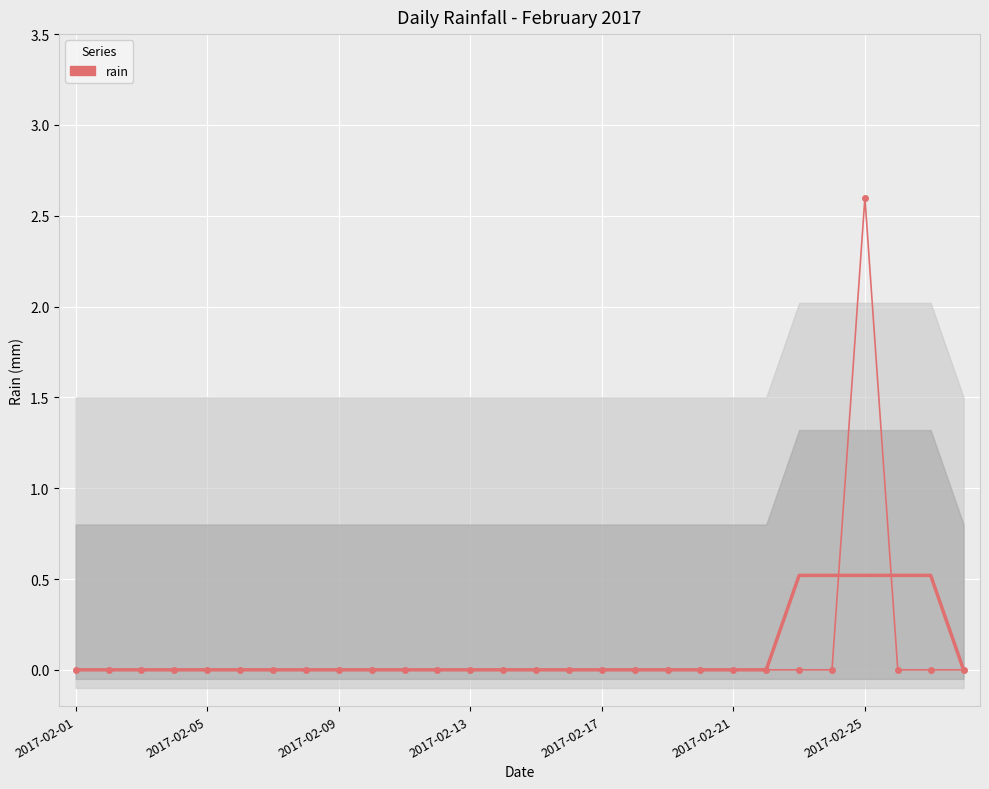

Is it true that the value at 2017-02-17 is 1.8?

False